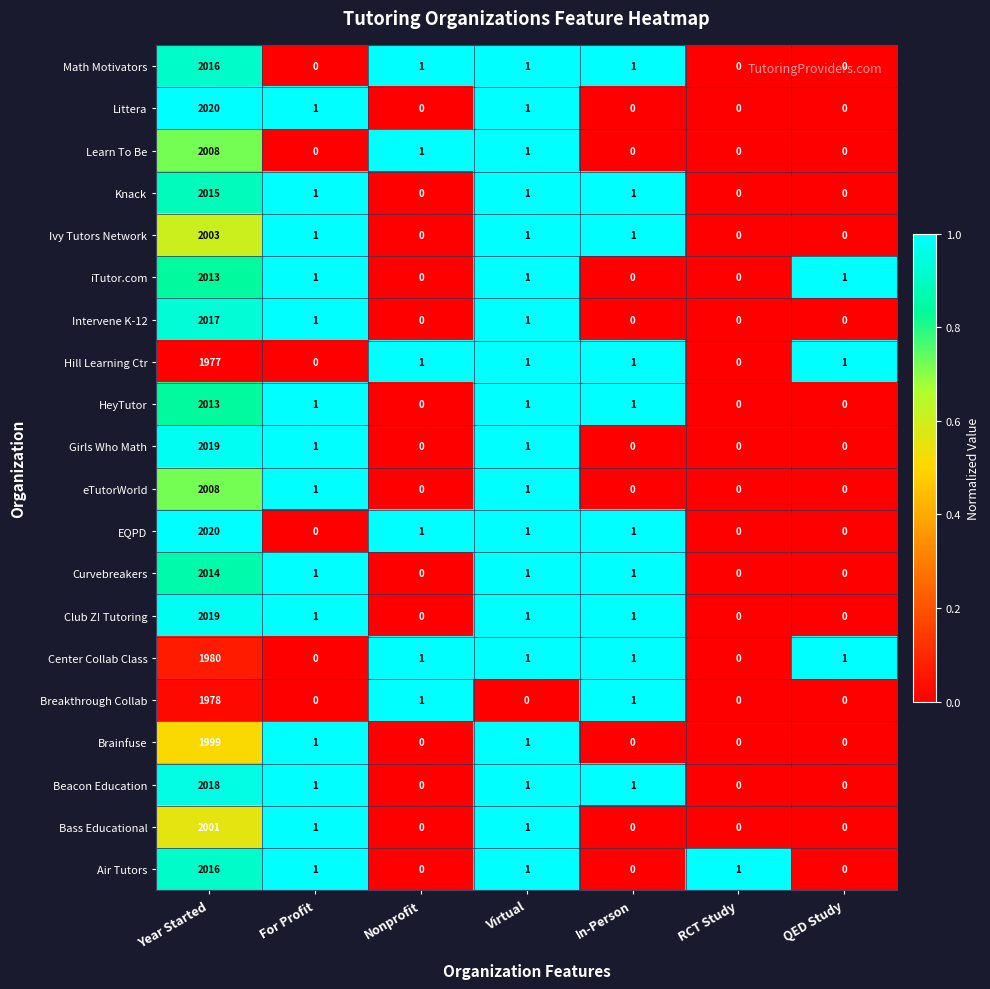

What is the difference between the Curvebreakers values at Year Started and In-Person?

2013